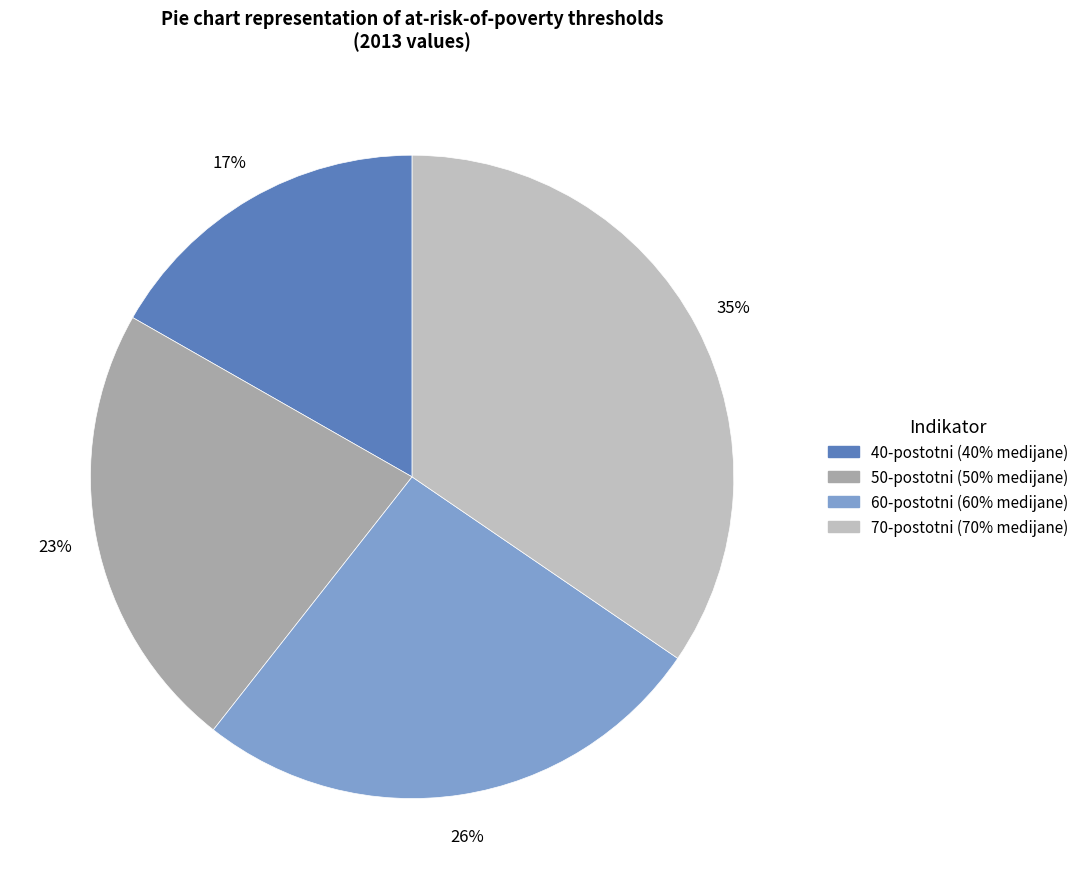

To the nearest percent, what is the difference between the 50-postotni (50% medijane) and 40-postotni (40% medijane) slice percentages?

6%